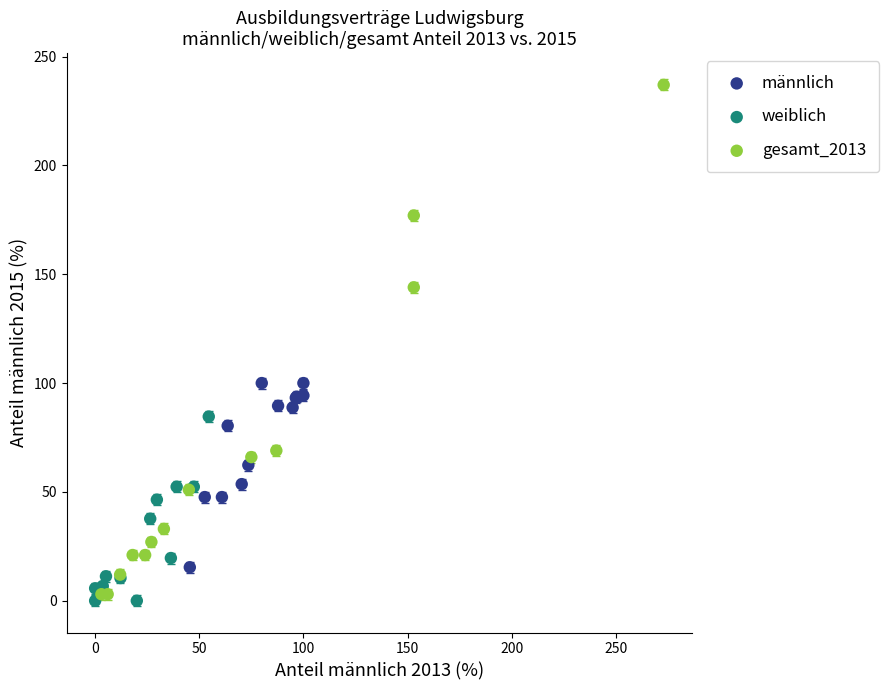

Which series contains the highest Y value?

gesamt_2013